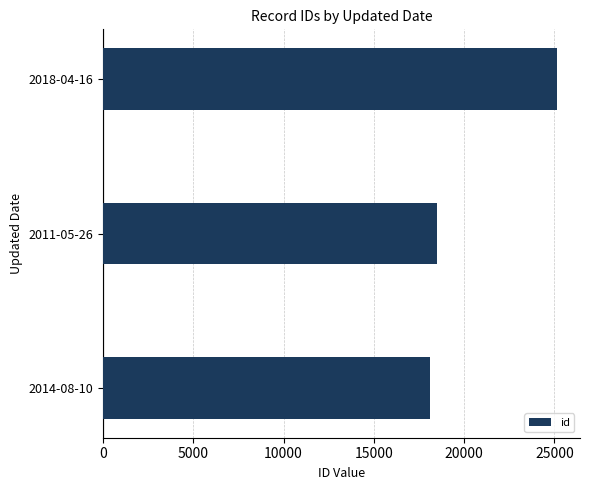

Rank the categories by value from lowest to highest.

2014-08-10, 2011-05-26, 2018-04-16